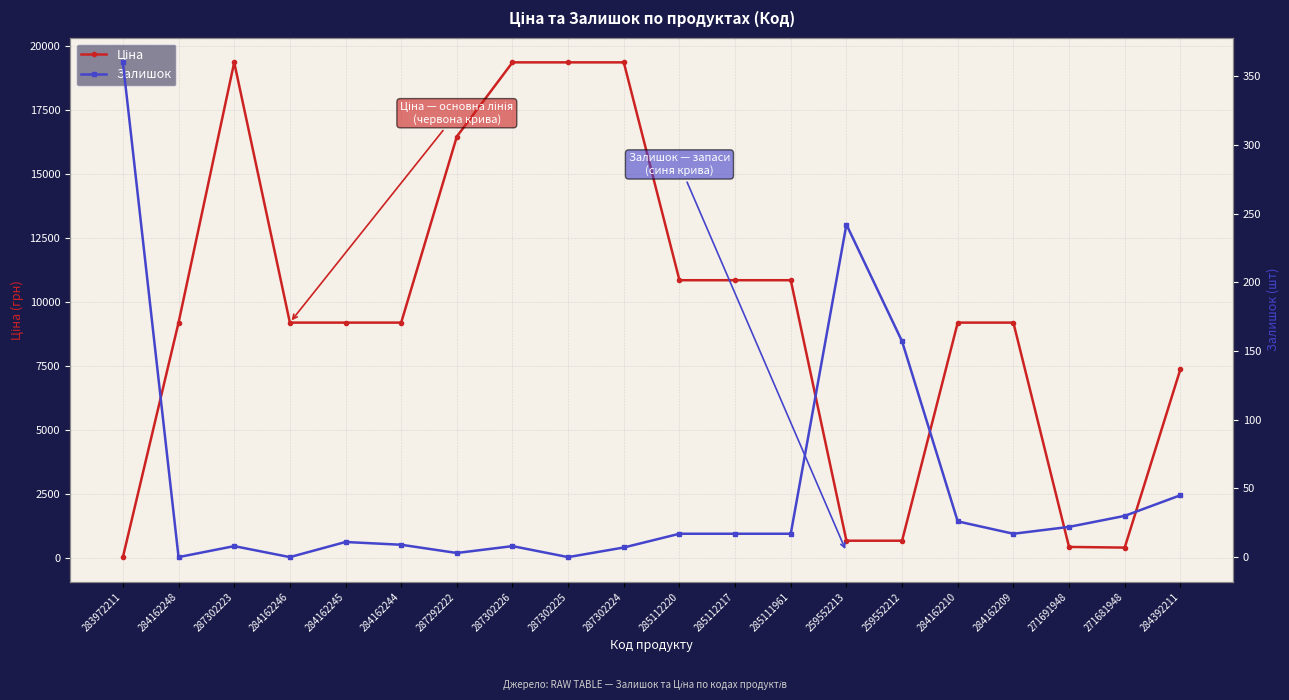

Reading right to left, extract all data points from this chart.

Ціна: 7360.2	403.6	429.3	9185.1	9185.1	672.1	672.1	10840.1	10840.1	10840.1	19343.1	19343.1	19343.1	16448.2	9185.1	9185.1	9185.1	19343.1	9185.1	32.0
Залишок: 45.0	30.0	22.0	17.0	26.0	157.0	242.0	17.0	17.0	17.0	7.0	0.0	8.0	3.0	9.0	11.0	0.0	8.0	0.0	360.0